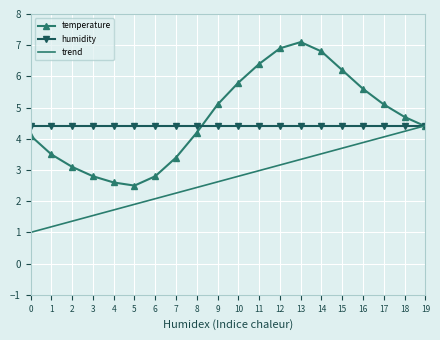

After their last crossing, which series has the higher values: temperature or trend?

trend